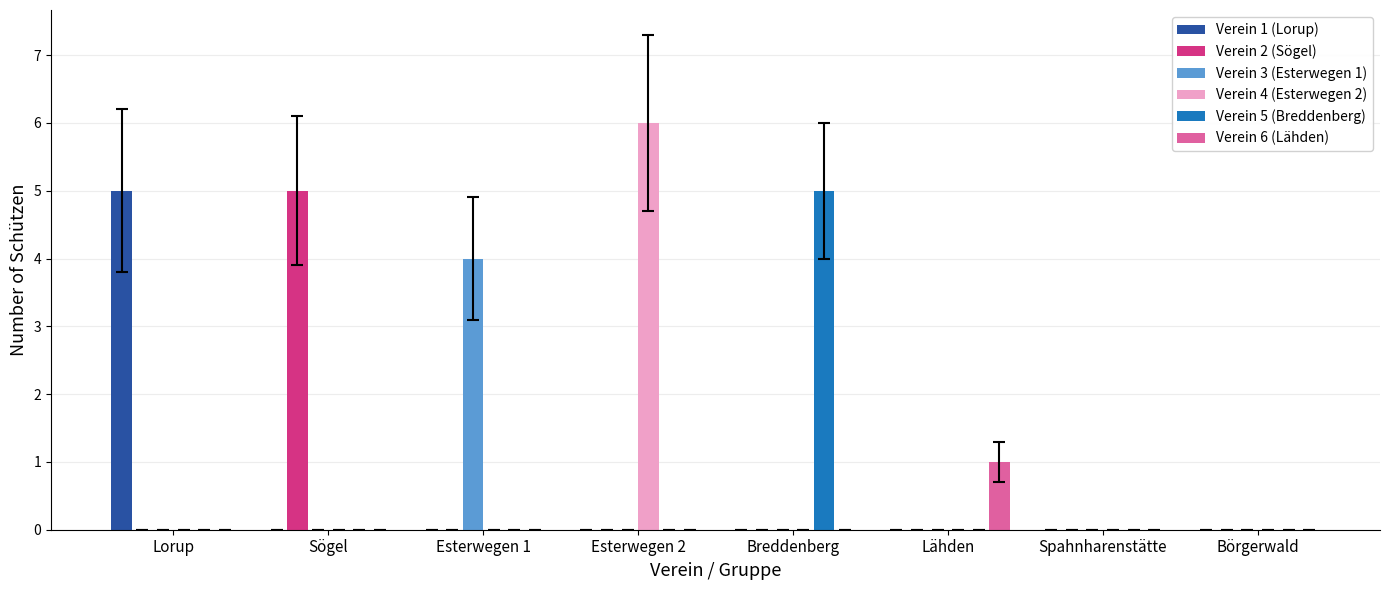

What is the sum of all Verein 2 (Sögel) values?

5